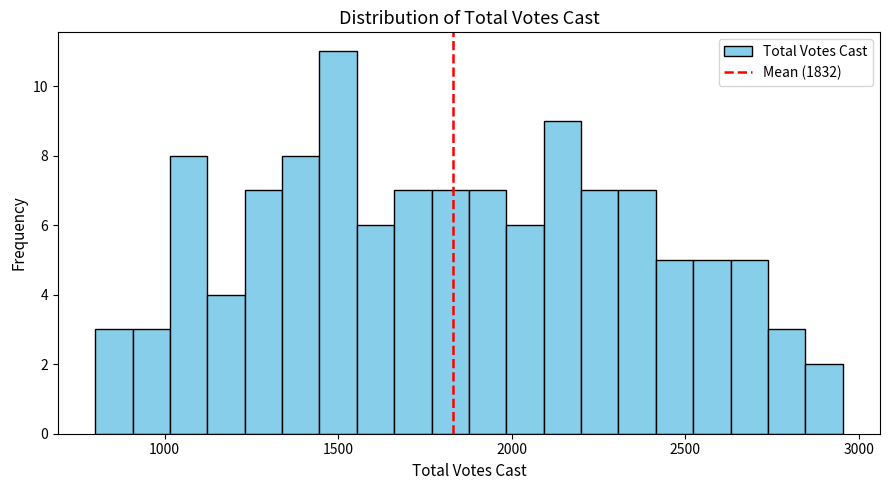

Around what value on the x-axis is the tallest bar? Give the approximate position of its centre, as read against the axis.

1500